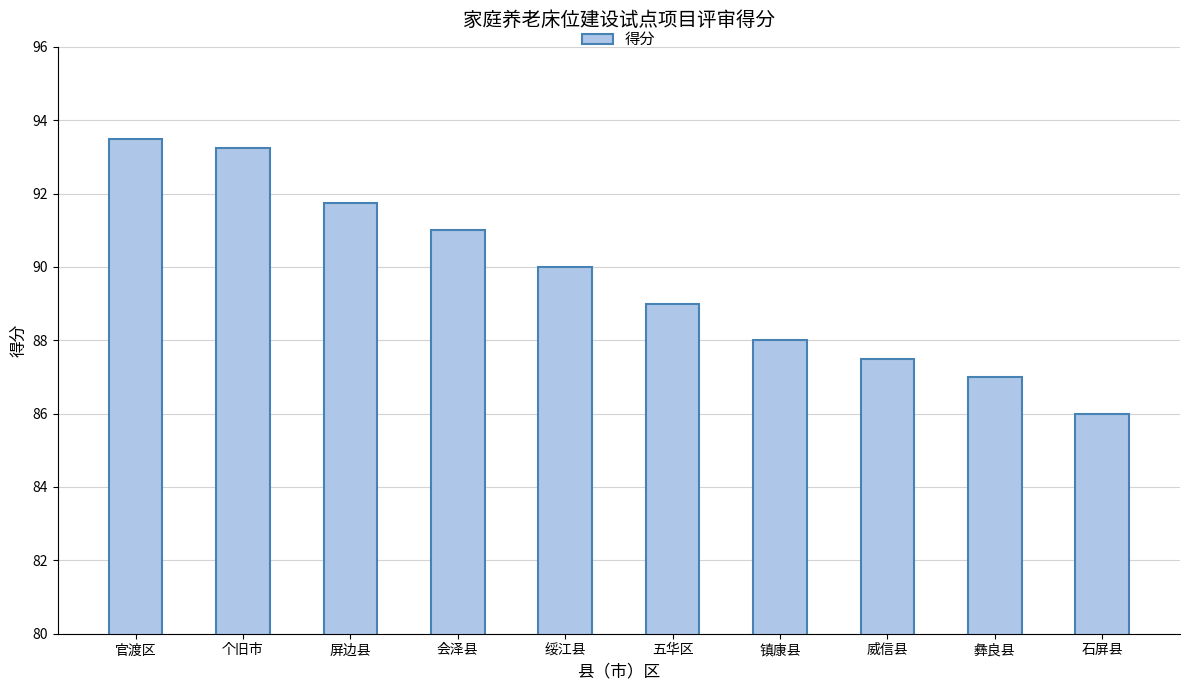

Which category has the lowest value across all series?

石屏县